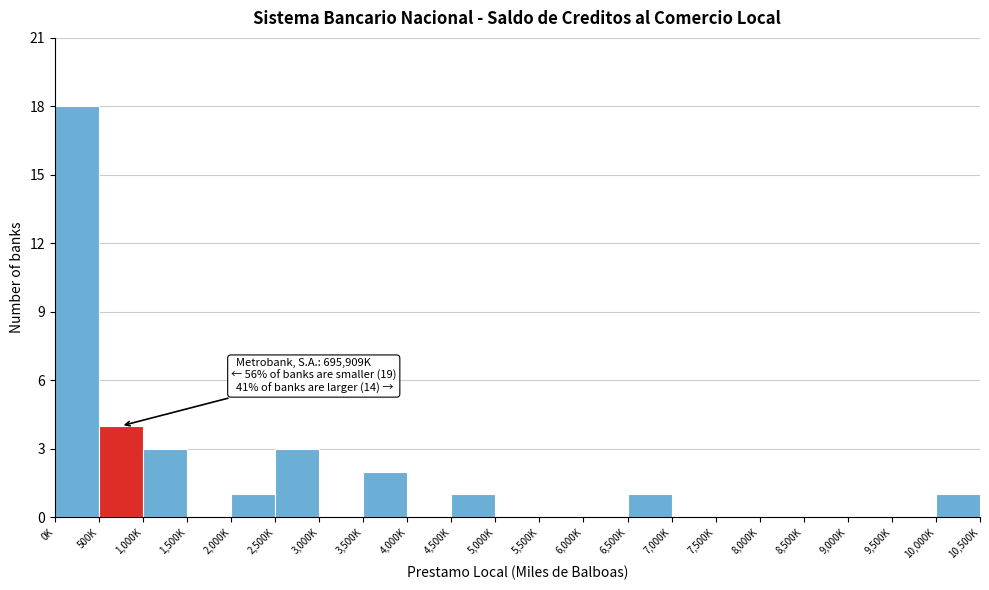

Reading left to right, what are all the values shown in this chart?

0K=18	500K=4	1,000K=3	1,500K=0	2,000K=1	2,500K=3	3,000K=0	3,500K=2	4,000K=0	4,500K=1	5,000K=0	5,500K=0	6,000K=0	6,500K=1	7,000K=0	7,500K=0	8,000K=0	8,500K=0	9,000K=0	9,500K=0	10,000K=1